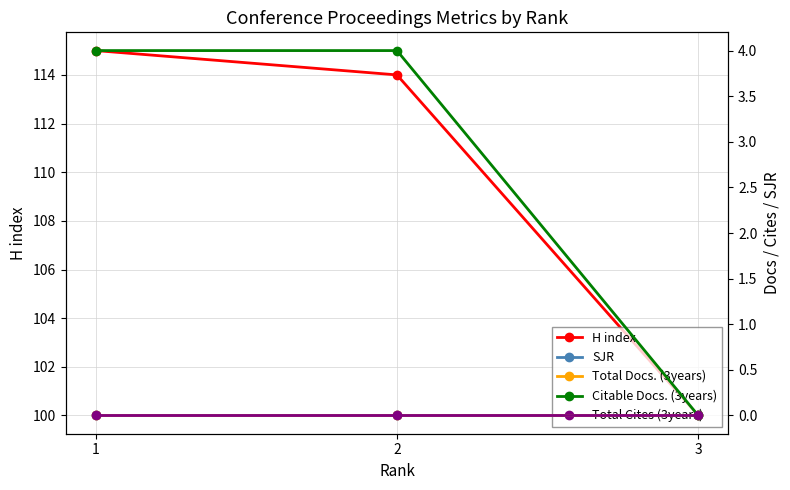

List the labels in order of Total Cites (3years) value, largest first.

1, 2, 3